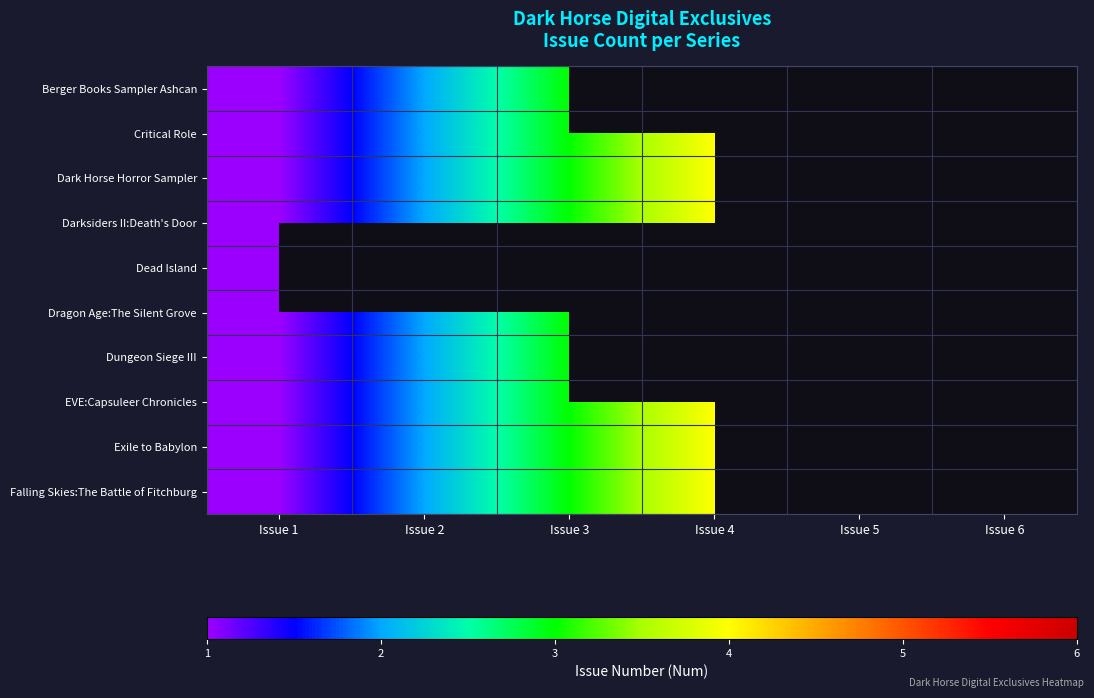

How many positive values does the EVE:Capsuleer Chronicles series have?

4